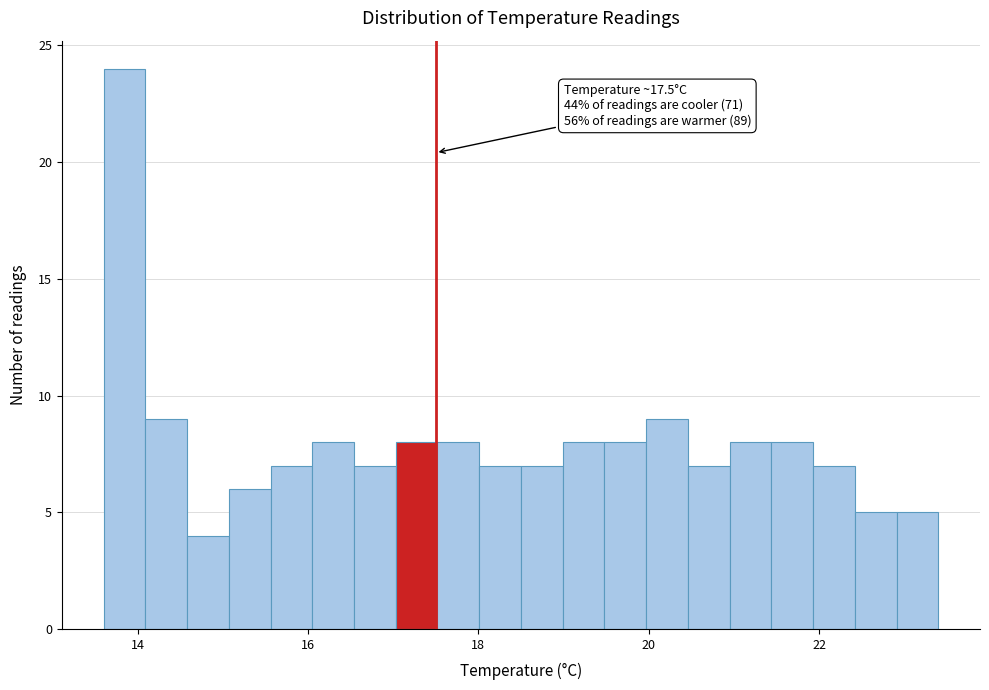

Read against the x-axis, roughly where is the centre of the tallest bar?

13.8